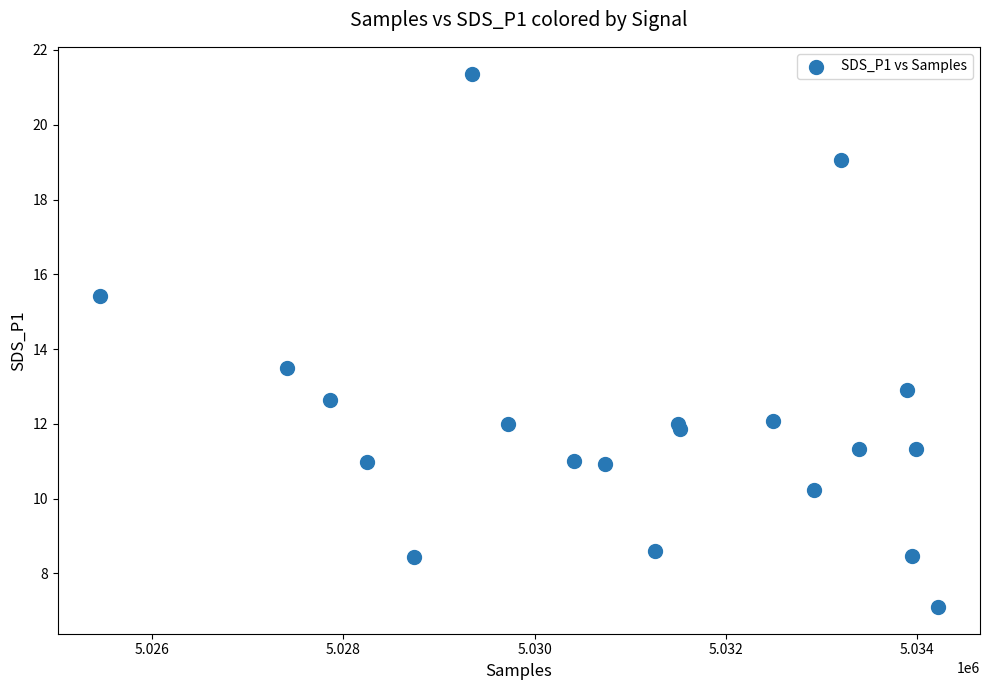

What Y value in the scatter plot is closest to 14?

13.5